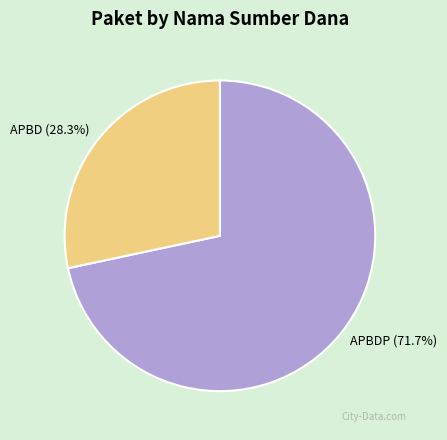

Which category has the smallest portion of the pie?

APBD